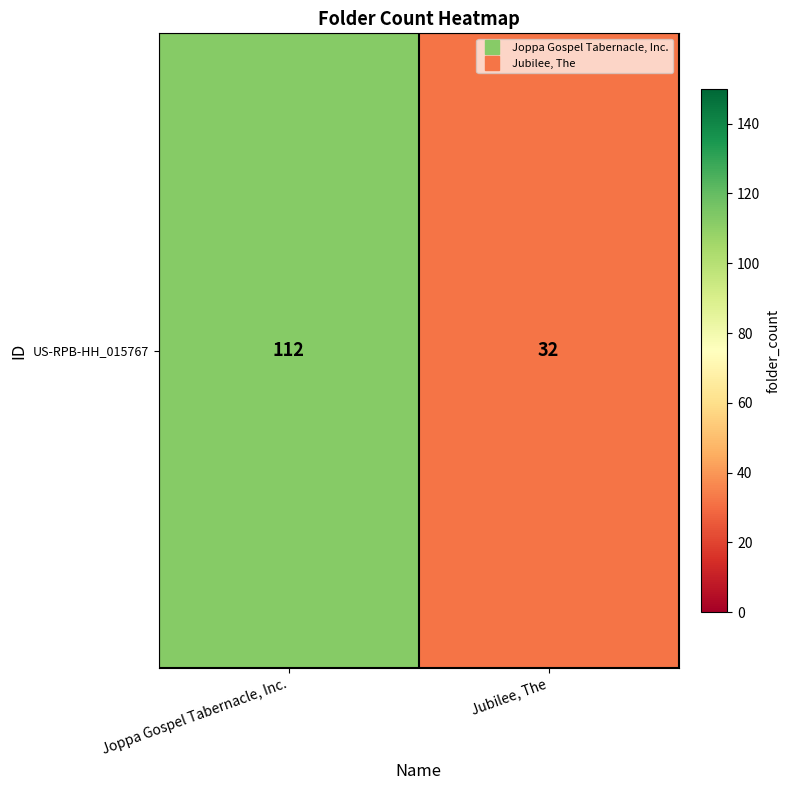

Between Jubilee, The and Joppa Gospel Tabernacle, Inc., which is larger?

Joppa Gospel Tabernacle, Inc.